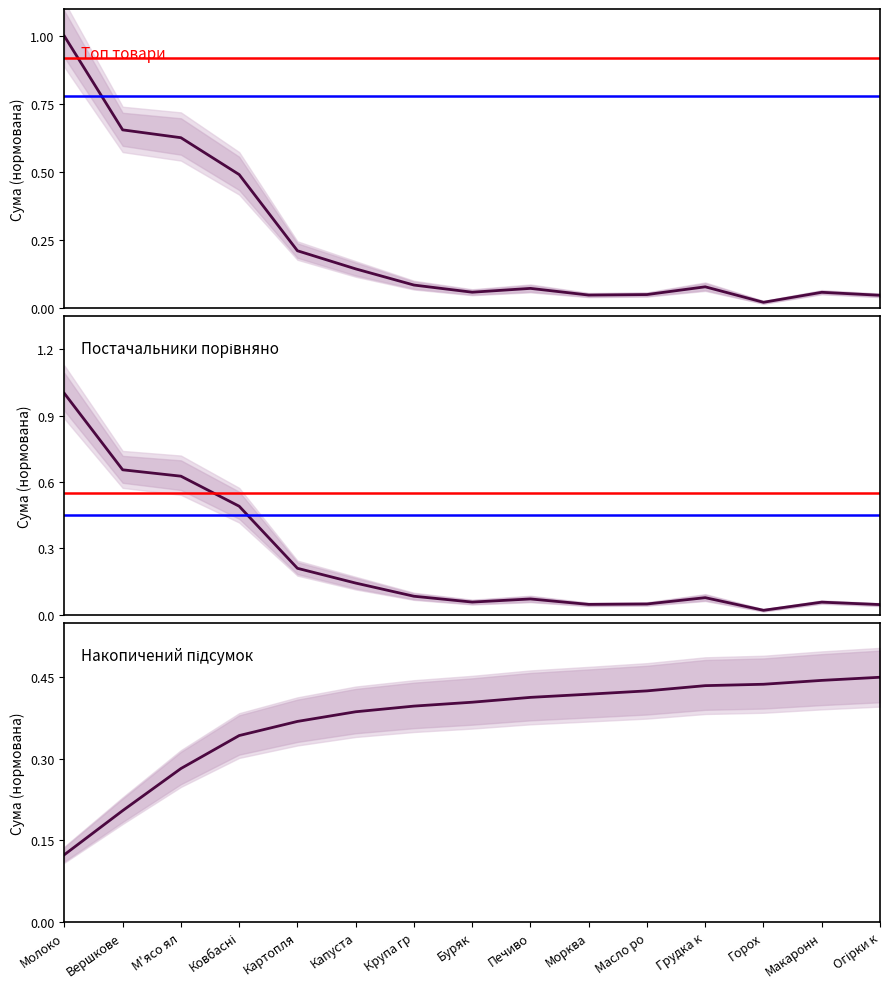

Reading left to right, what are all the values shown in this chart?

Загальна сума: 1.0	0.7	0.6	0.5	0.2	0.1	0.1	0.1	0.1	0.0	0.0	0.1	0.0	0.1	0.0
Сума по товарах: 1.0	0.7	0.6	0.5	0.2	0.1	0.1	0.1	0.1	0.0	0.0	0.1	0.0	0.1	0.0
Накопичена сума: 0.1	0.2	0.3	0.3	0.4	0.4	0.4	0.4	0.4	0.4	0.4	0.4	0.4	0.4	0.5